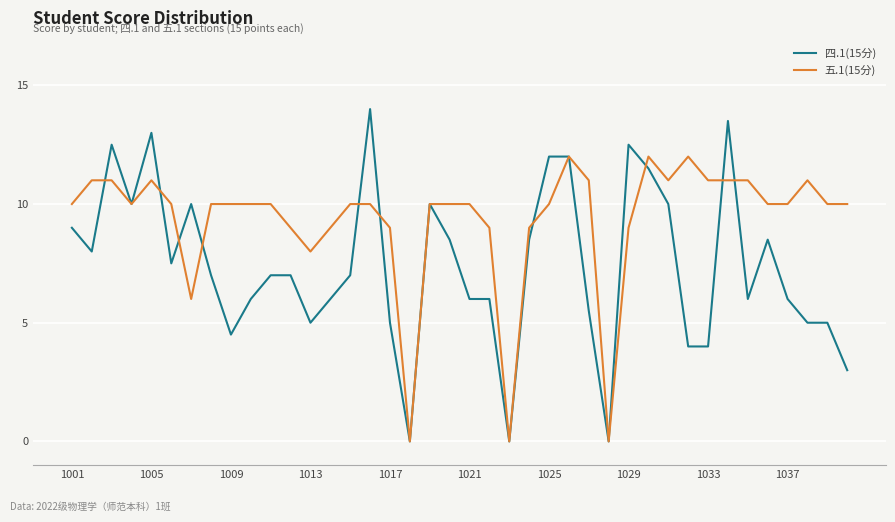

What is the maximum value for 四.1(15分)?

14.0